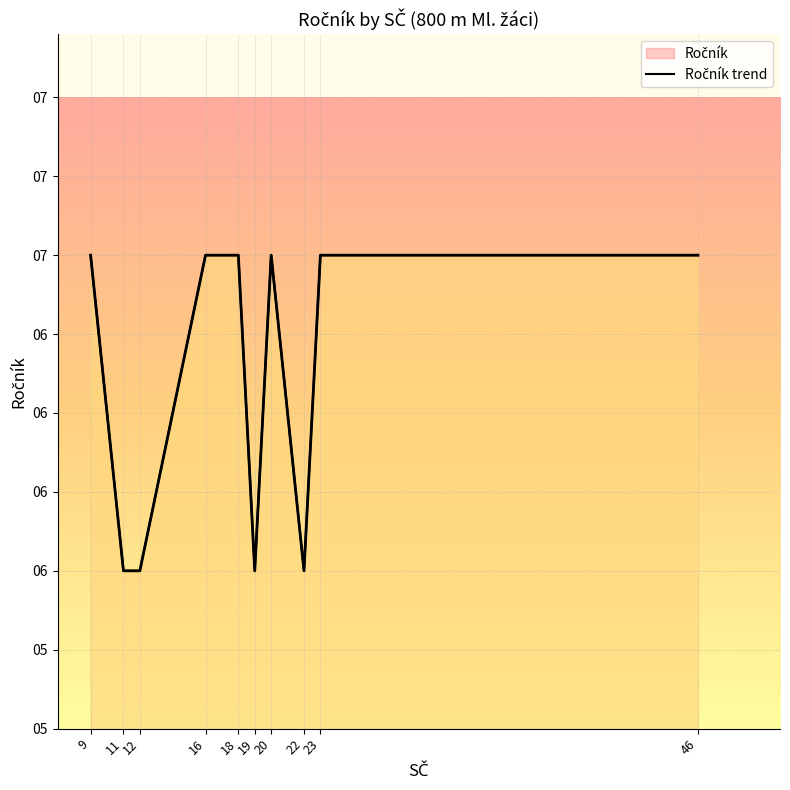

The value at 18 is 11. True or false?

False